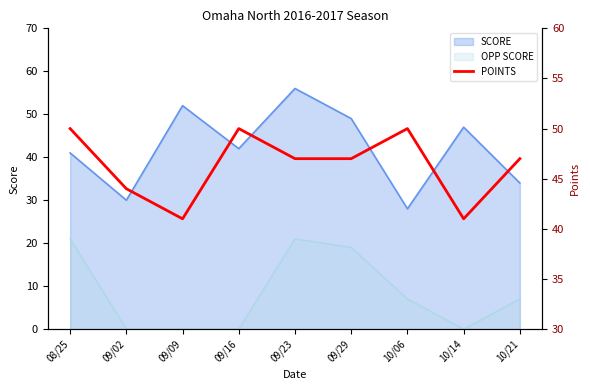

List the labels in order of value, largest first.

08/25, 09/16, 10/06, 09/23, 09/29, 10/21, 09/02, 09/09, 10/14